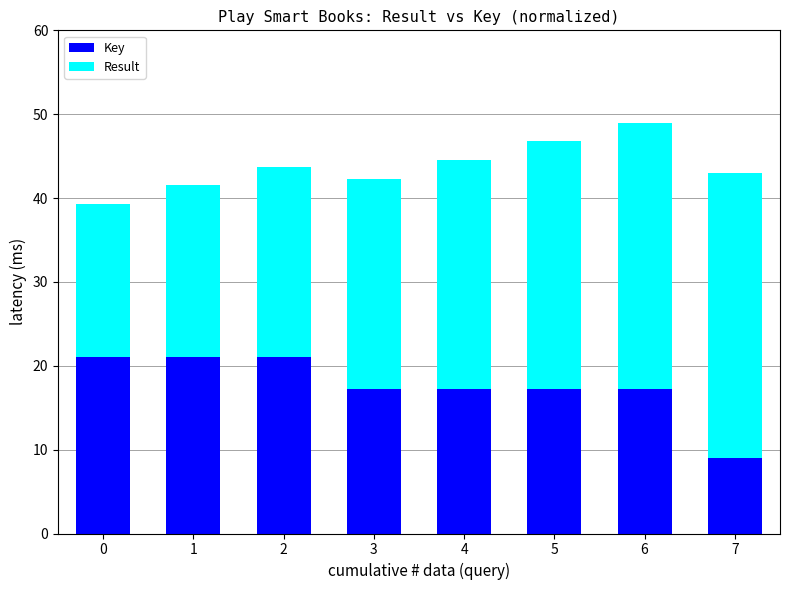

At which category is the sum across all series the highest?

6